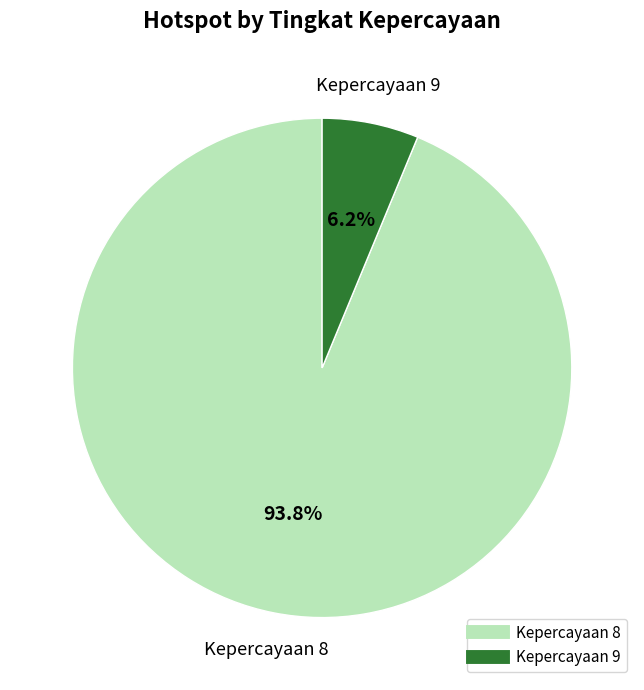

Is there any slice that represents more than half of the pie?

Yes